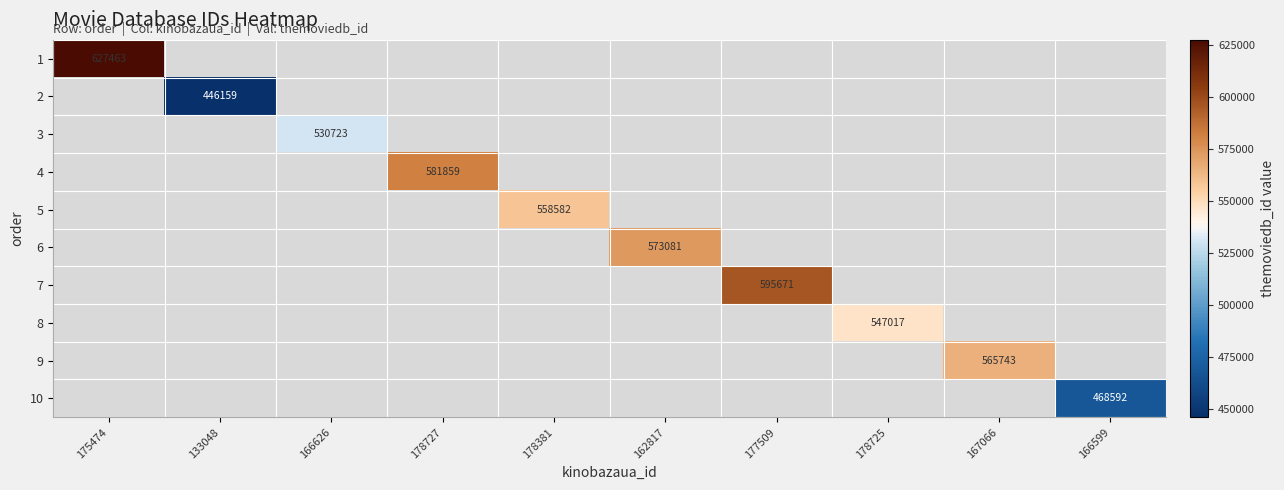

True or false: 10 has a value of 753750 at 166599.

False